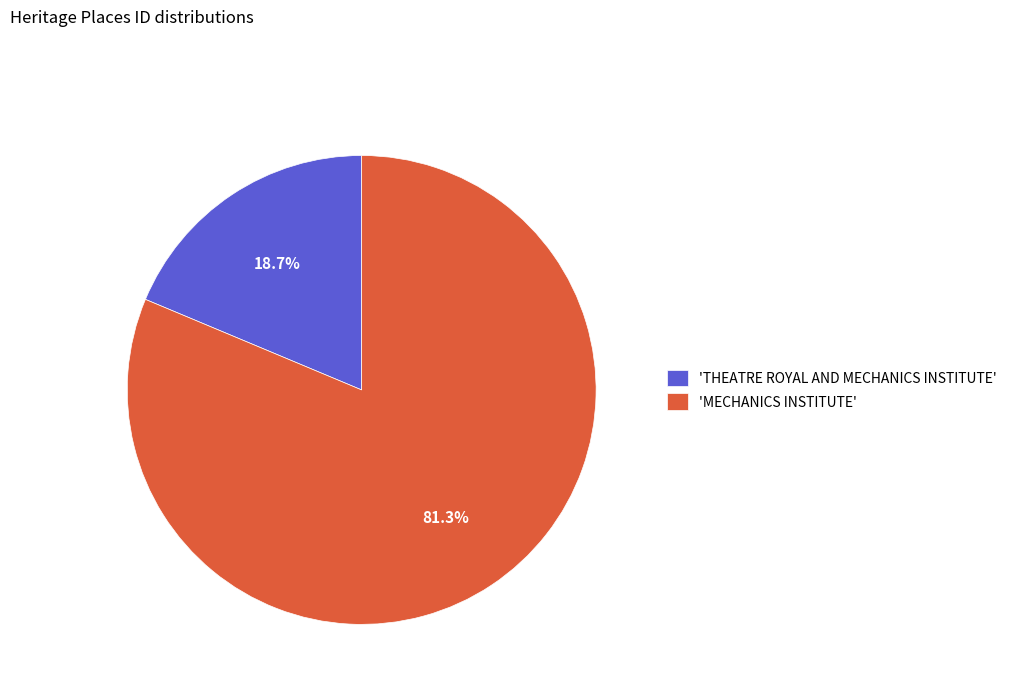

Which has a higher value, 'THEATRE ROYAL AND MECHANICS INSTITUTE' or 'MECHANICS INSTITUTE'?

'MECHANICS INSTITUTE'